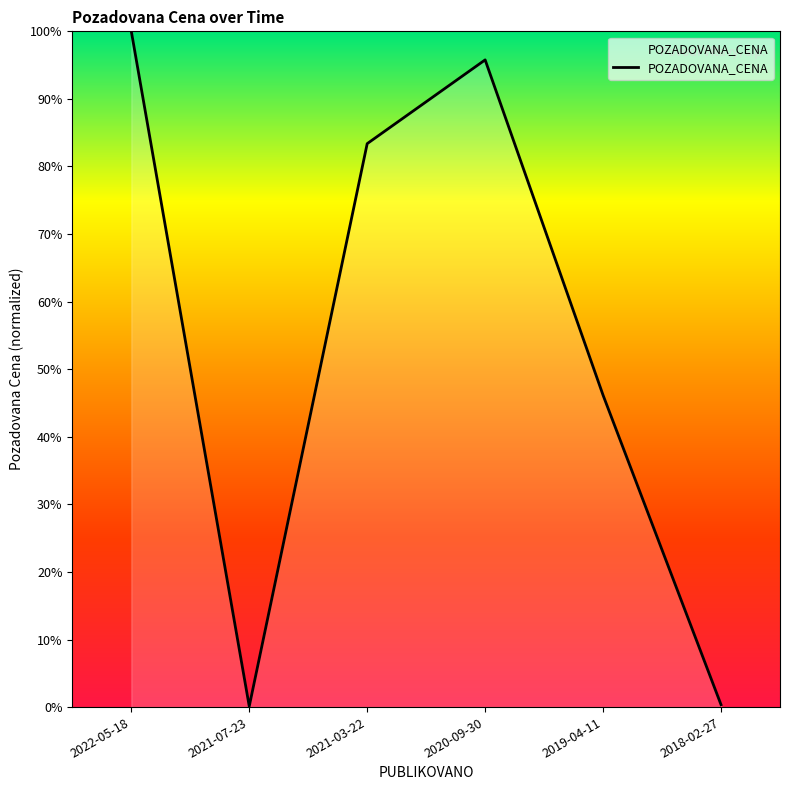

At which category does the chart reach its peak across all series?

2022-05-18